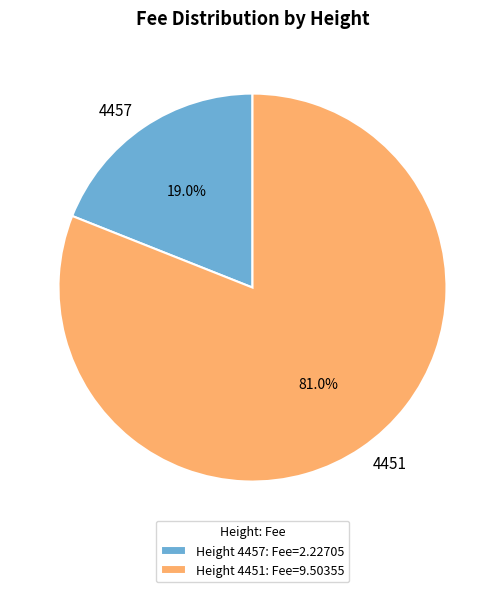

Is it true that 4457 is 19% of the pie?

True